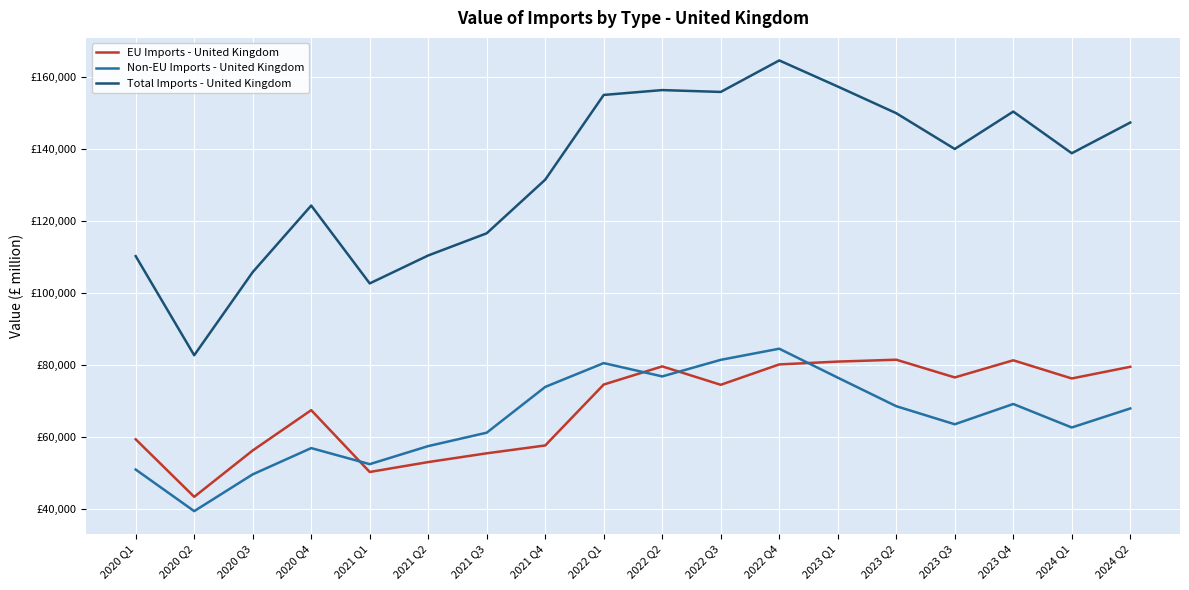

What is the highest value of the EU Imports - United Kingdom series?

81453